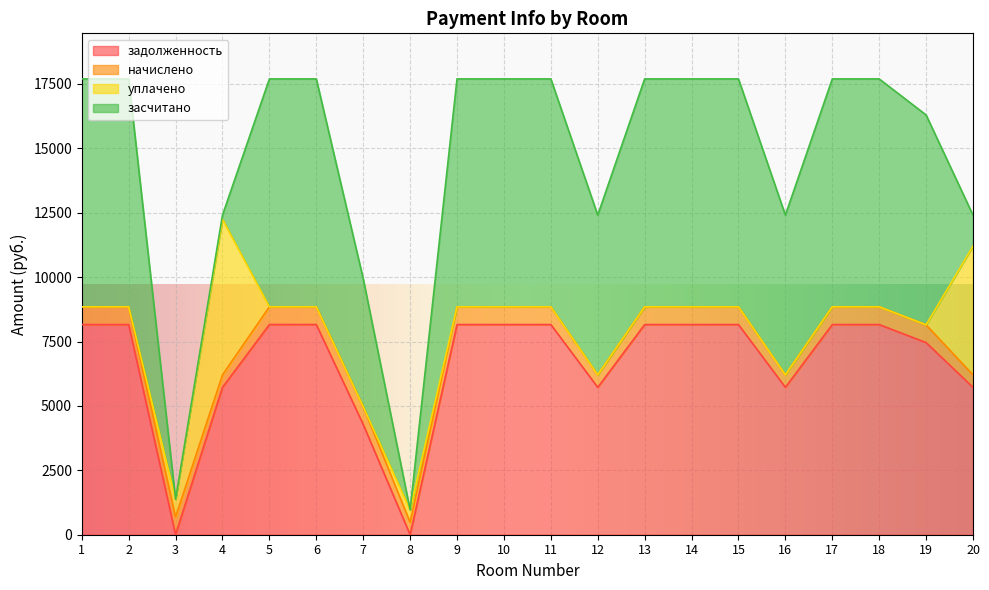

Reading right to left, what are all the values shown in this chart?

задолженность: 5721.6	7460.0	8160.0	8160.0	5721.6	8160.0	8160.0	8160.0	5721.6	8160.0	8160.0	8160.0	0.0	4282.0	8160.0	8160.0	5721.6	1.2	8160.0	8160.0
начислено: 482.8	688.5	688.5	688.5	482.8	688.5	688.5	688.5	482.8	688.5	688.5	688.5	482.8	688.5	688.5	688.5	482.8	688.5	688.5	688.5
уплачено: 5000.0	0.0	0.0	0.0	0.0	0.0	0.0	0.0	0.0	0.0	0.0	0.0	482.0	0.0	0.0	0.0	6043.4	688.0	0.0	0.0
засчитано: 1204.4	8148.5	8848.5	8848.5	6204.4	8848.5	8848.5	8848.5	6204.4	8848.5	8848.5	8848.5	0.0	4970.5	8848.5	8848.5	160.9	1.7	8848.5	8848.5